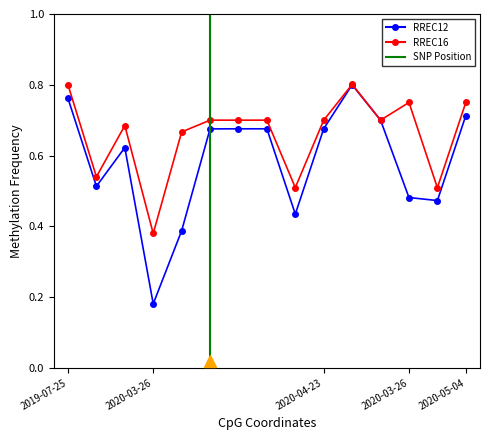

Is the value of RREC16 at 2020-07-01 greater than the value of RREC12 at 2020-07-01?

Yes